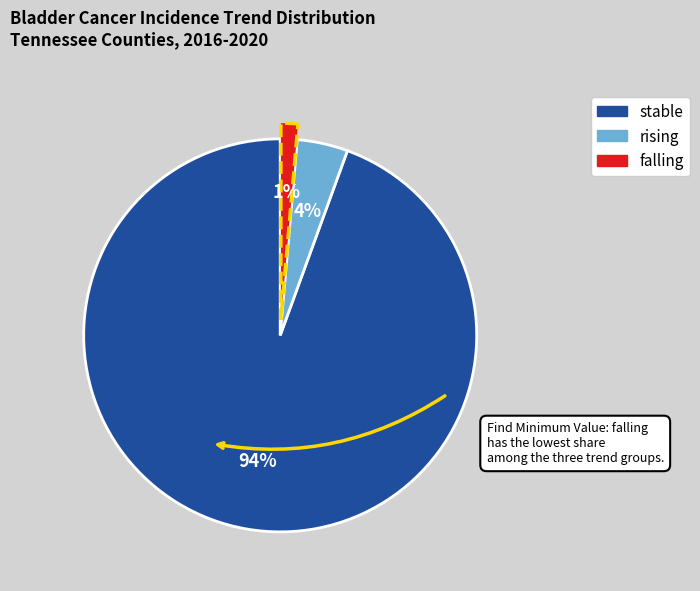

Combined, do falling and rising account for over 50%?

No